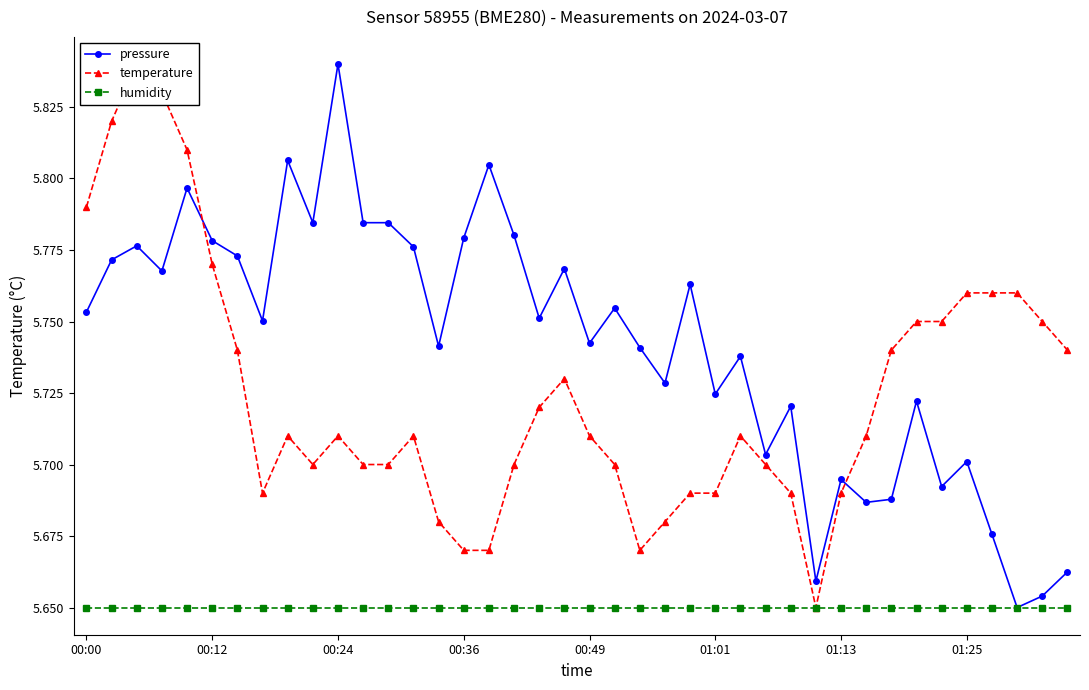

How many pressure values are between 5 and 6?

40